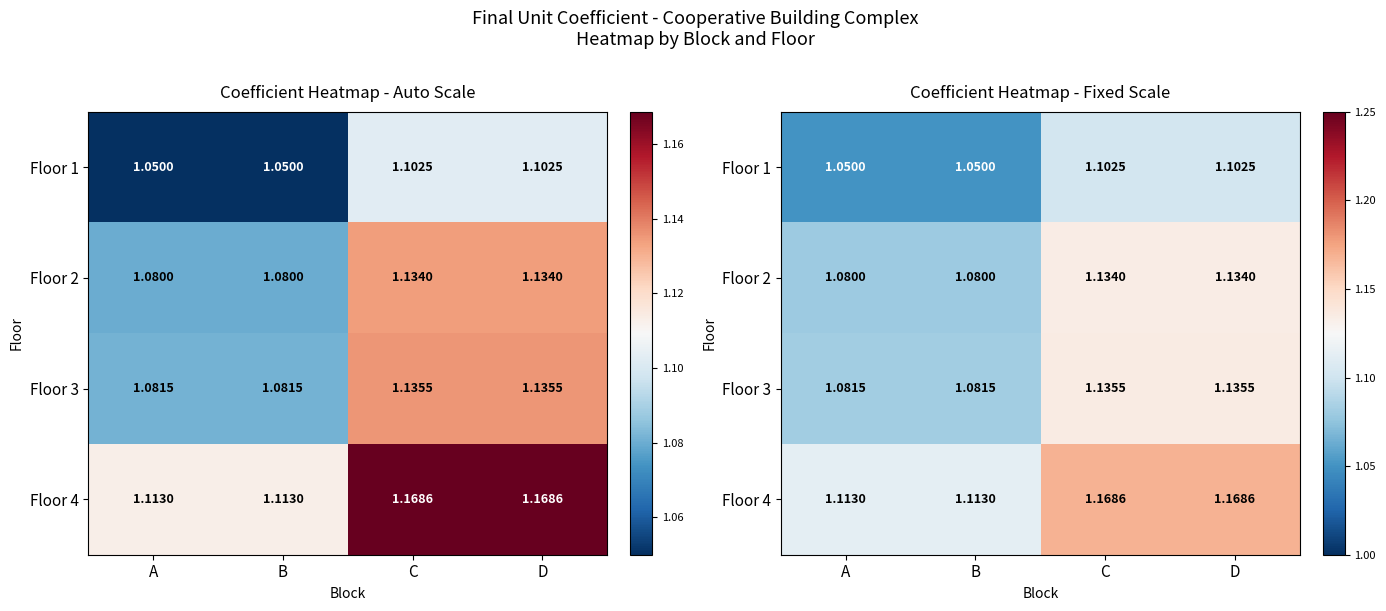

Which series has the widest spread of values?

Floor 4